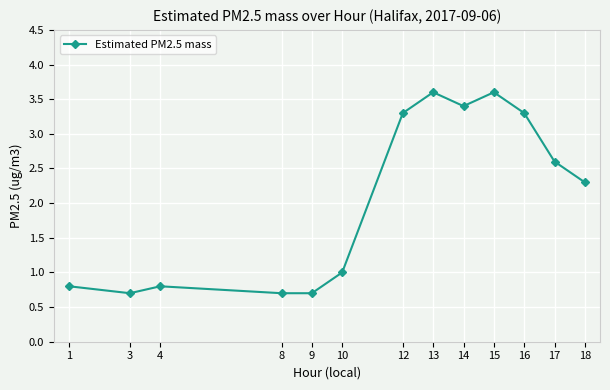

Which has a higher value, 9 or 16?

16